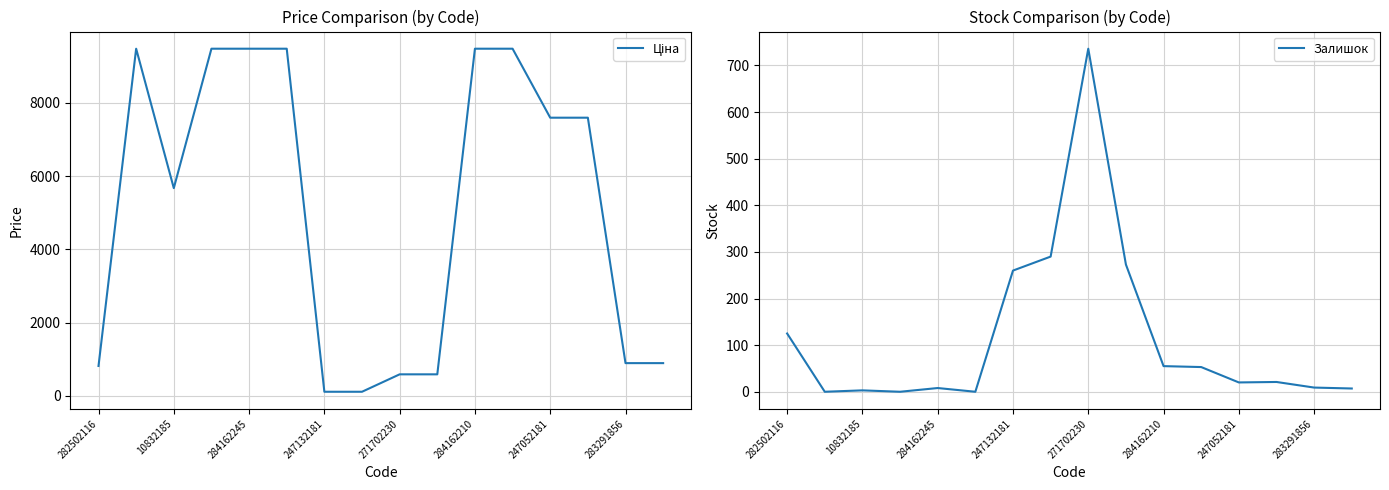

What is the value of the Ціна point at the 14th from the left?

7596.5